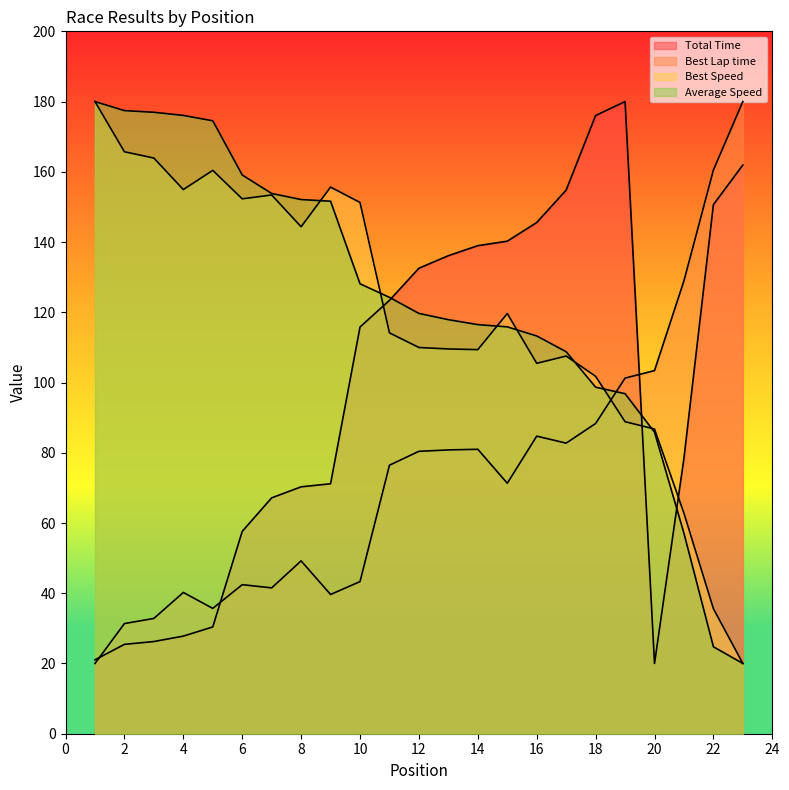

What is the minimum value shown in the chart?

20.0